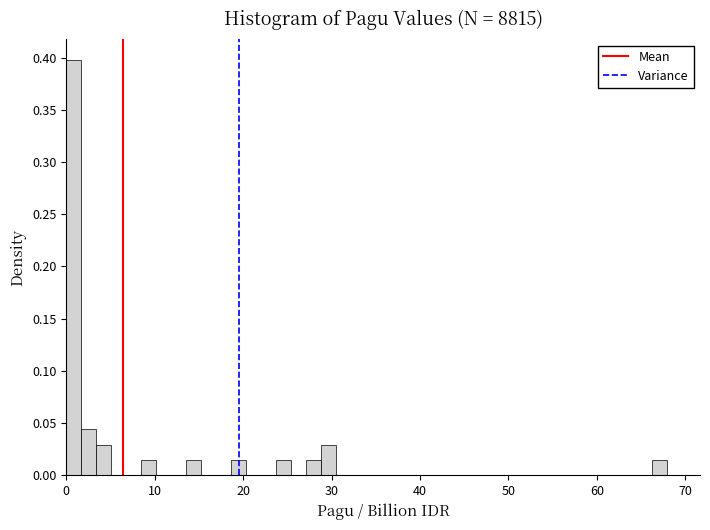

Around what value on the x-axis is the tallest bar? Give the approximate position of its centre, as read against the axis.

1